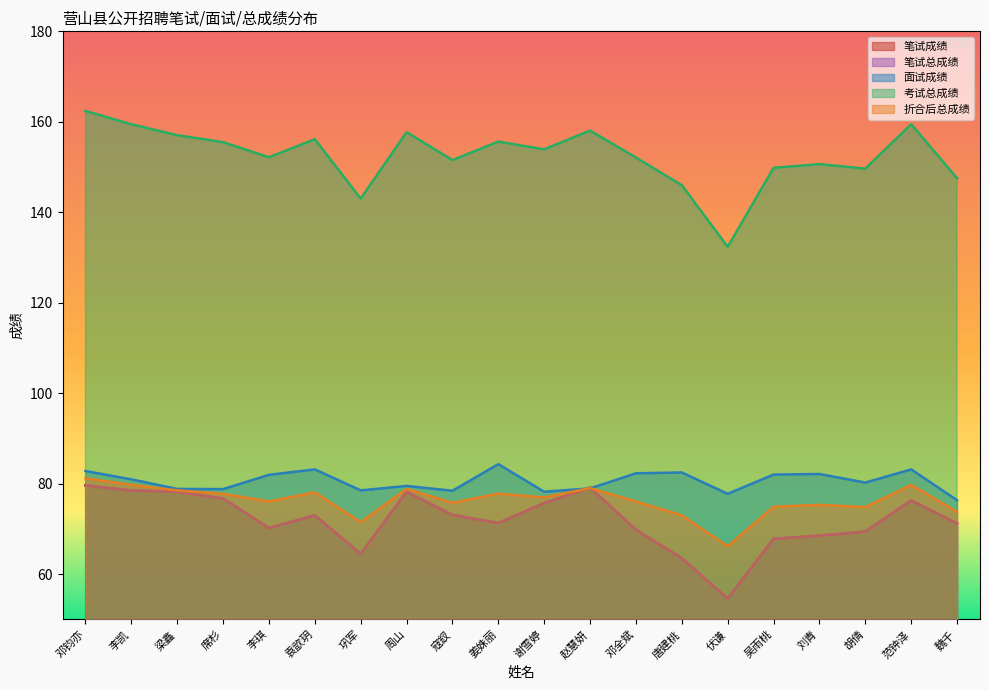

What are all the series names shown in the legend?

笔试成绩, 笔试总成绩, 面试成绩, 考试总成绩, 折合后总成绩